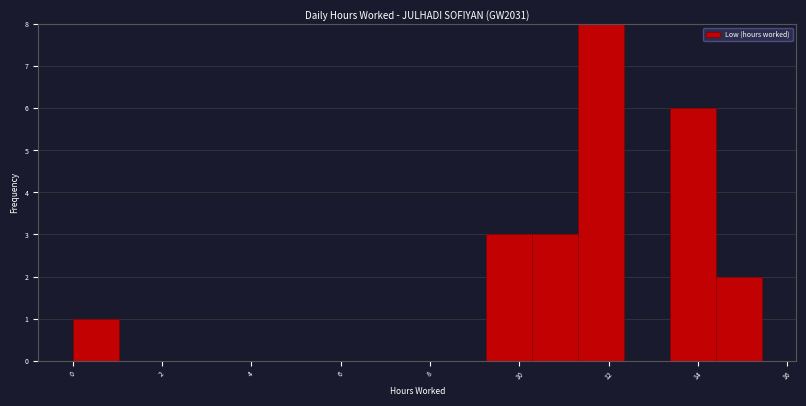

Reading left to right, transcribe this chart: for each bar, give the range it covers on the x-axis and its height. Neither the bar edges nor the heights are printed on the chart, so give them approximately, as read against the axes.

0.0 to 1.0: 1
1.0 to 2.0: 0
2.0 to 3.0: 0
3.0 to 4.2: 0
4.2 to 5.2: 0
5.2 to 6.2: 0
6.2 to 7.2: 0
7.2 to 8.2: 0
8.2 to 9.2: 0
9.2 to 10.2: 3
10.2 to 11.4: 3
11.4 to 12.4: 8
12.4 to 13.4: 0
13.4 to 14.4: 6
14.4 to 15.4: 2